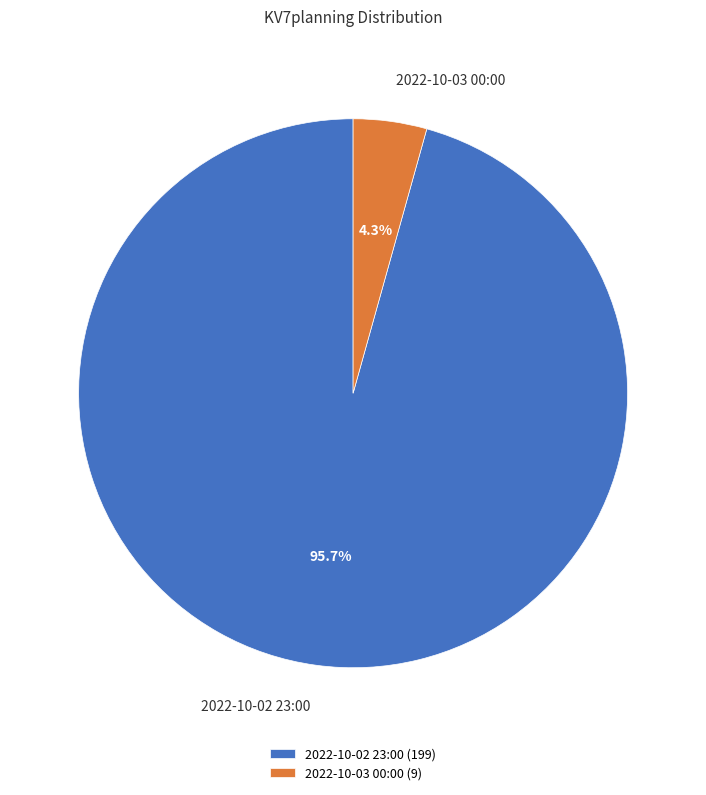

Is there any slice that represents more than half of the pie?

Yes